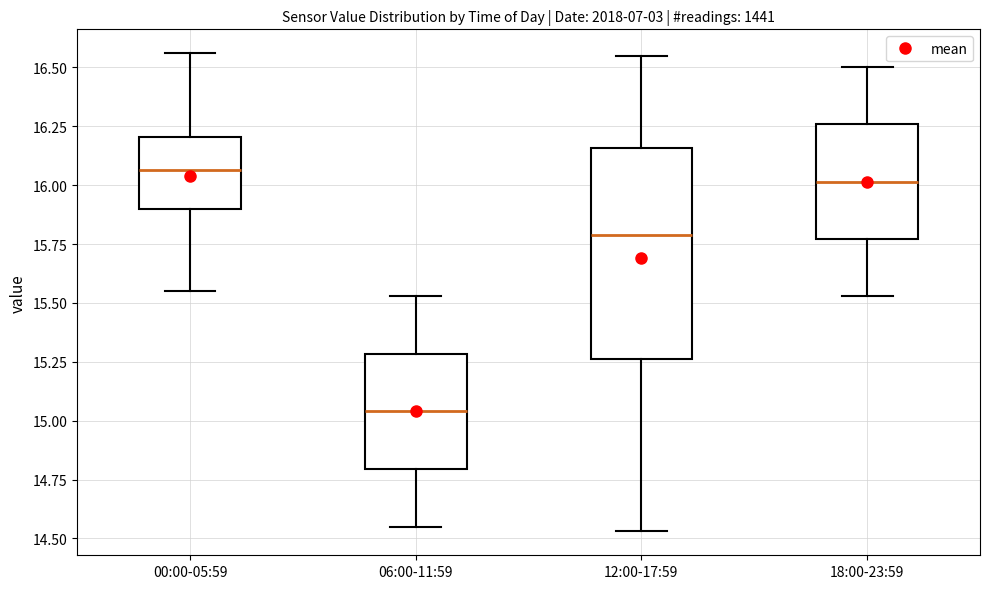

Reading left to right, read every box against the y-axis: the position of its median line, the range the box covers, and the ends of its whiskers. The values are not printed on the chart, so give them approximately, as read against the axis.

00:00-05:59: median 16.05, box 15.90 to 16.20, whiskers 15.55 to 16.55
06:00-11:59: median 15.05, box 14.80 to 15.30, whiskers 14.55 to 15.55
12:00-17:59: median 15.80, box 15.25 to 16.15, whiskers 14.55 to 16.55
18:00-23:59: median 16.00, box 15.75 to 16.25, whiskers 15.55 to 16.50